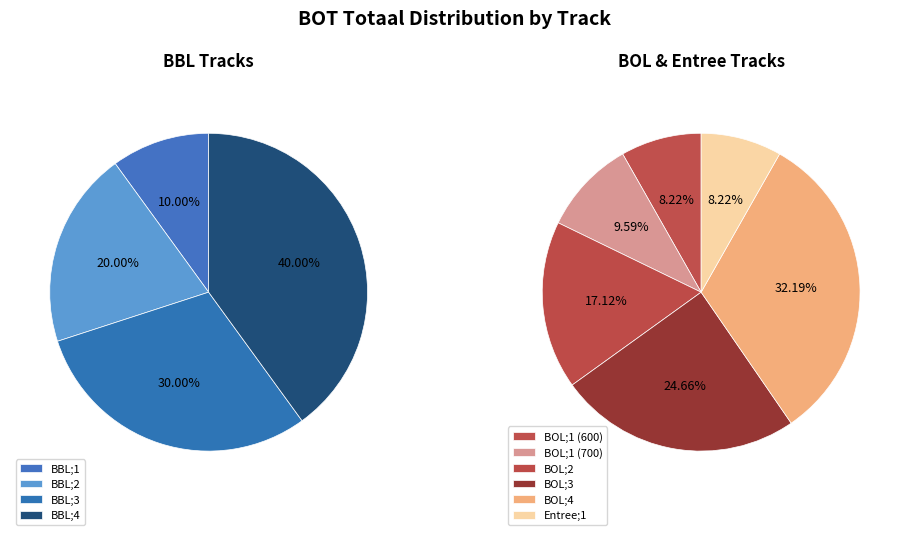

Does Entree;1 account for over 50% of the chart?

No